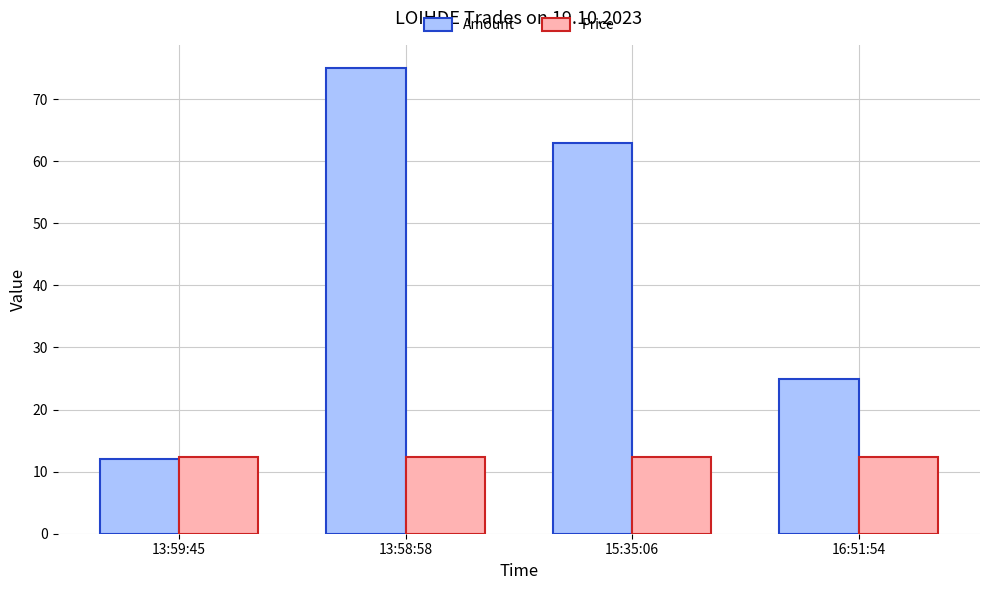

Which category has the highest value across all series?

13:58:58